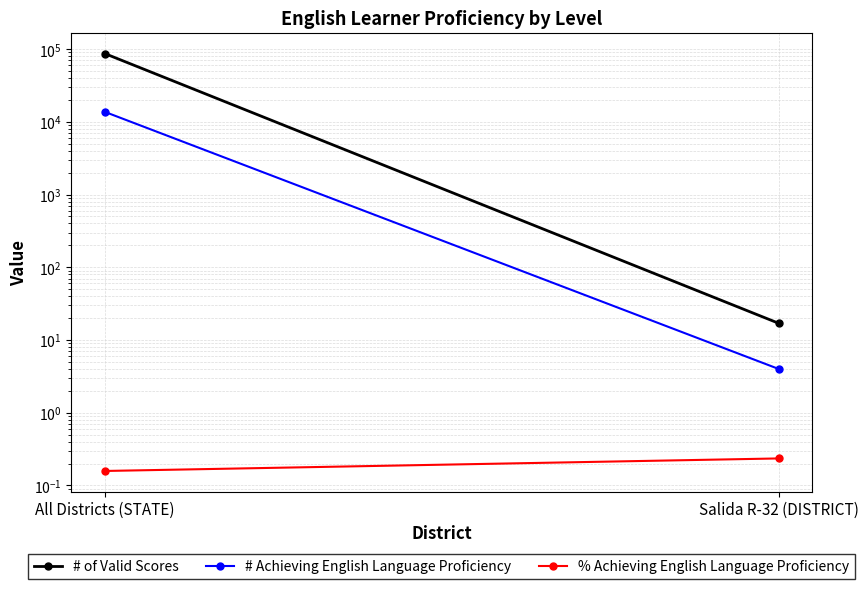

True or false: % Achieving English Language Proficiency has a value of 0.1 at Salida R-32 (DISTRICT).

False